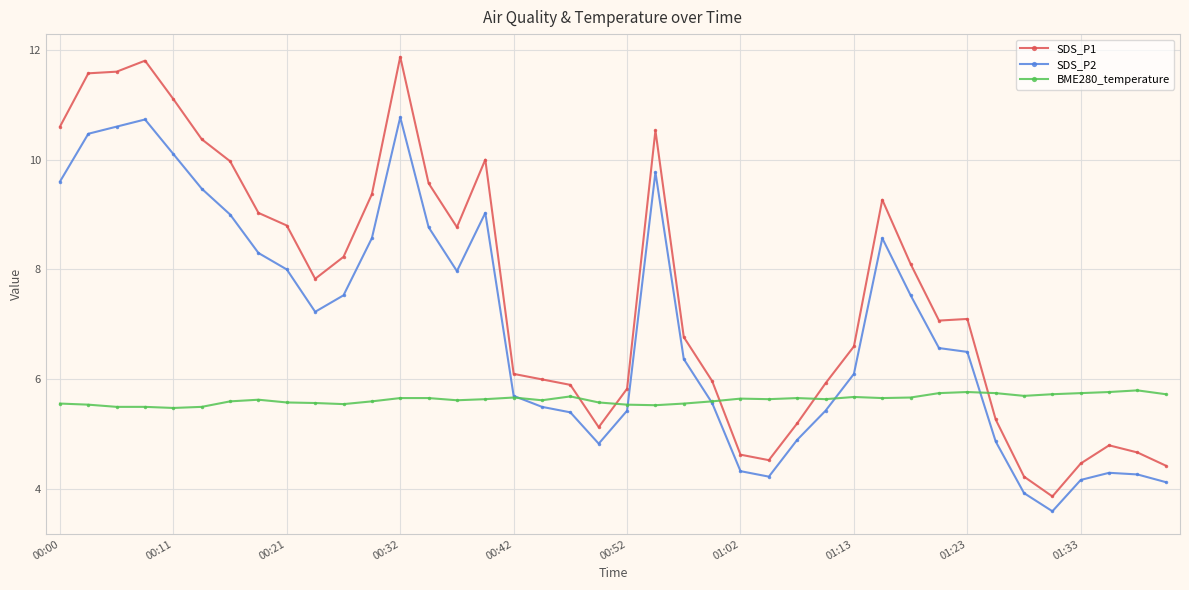

What is the greatest value displayed?

11.9